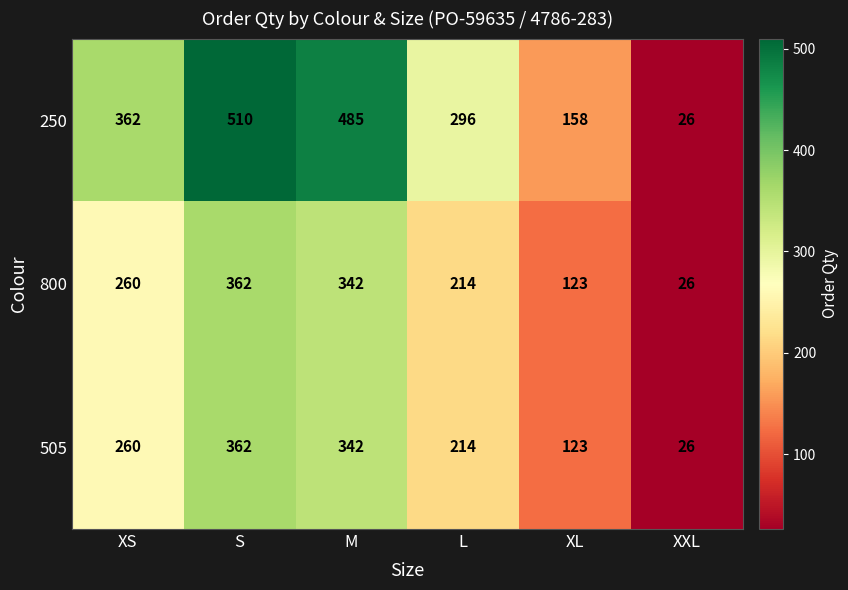

What is the spread (max minus min) of values at S?

148